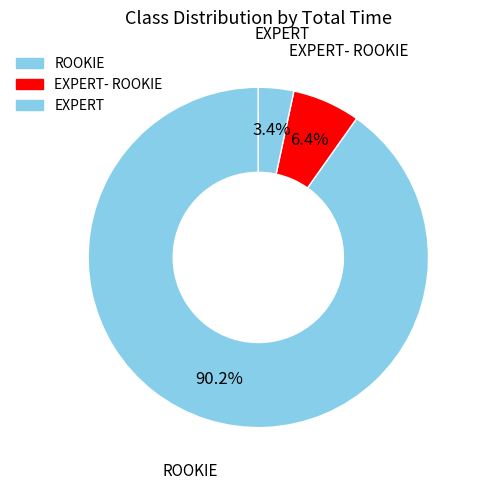

Count the number of slices in the pie.

3